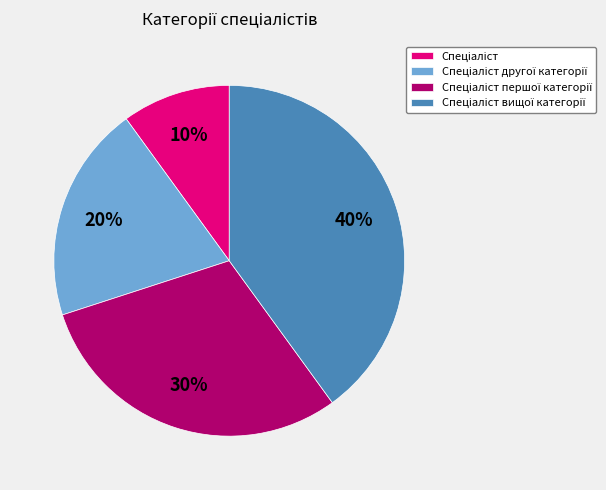

Is there a majority slice in this chart?

No